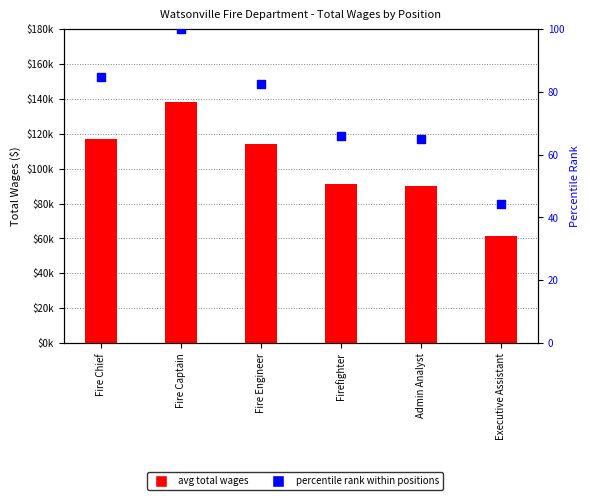

Which series reaches the maximum Y coordinate?

avg total wages